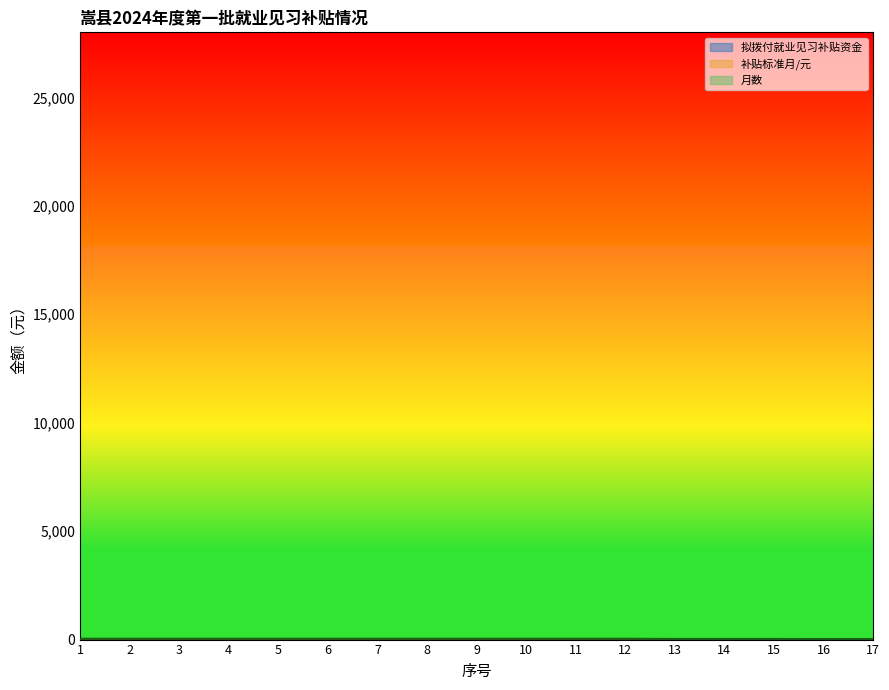

Which series has the widest spread of values?

补贴标准月/元